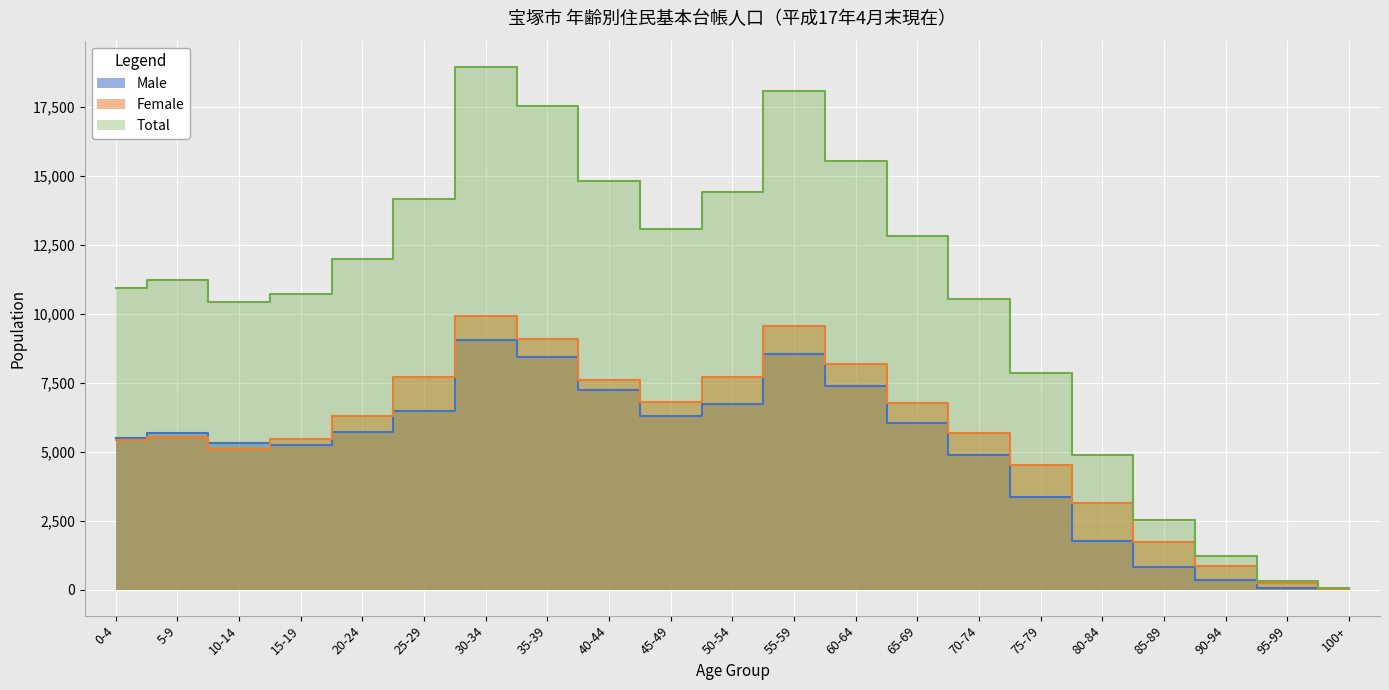

What is the label of the 2nd point from the right?

95-99